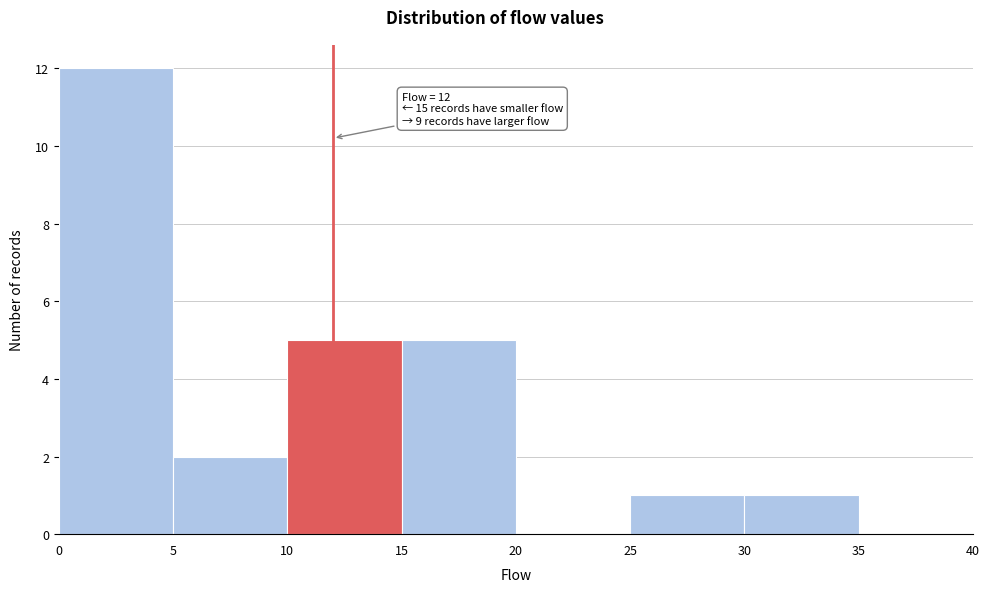

Which range on the x-axis has the tallest bar?

0 to 5